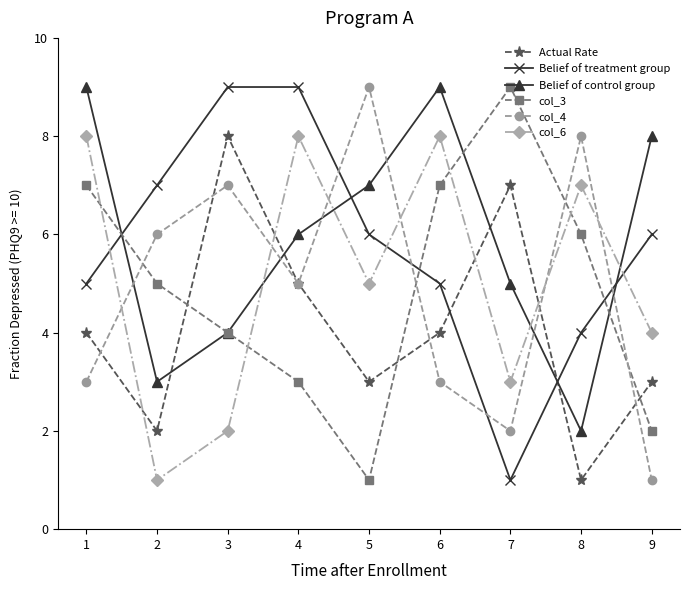

Where does the col_6 series first go above 5?

1